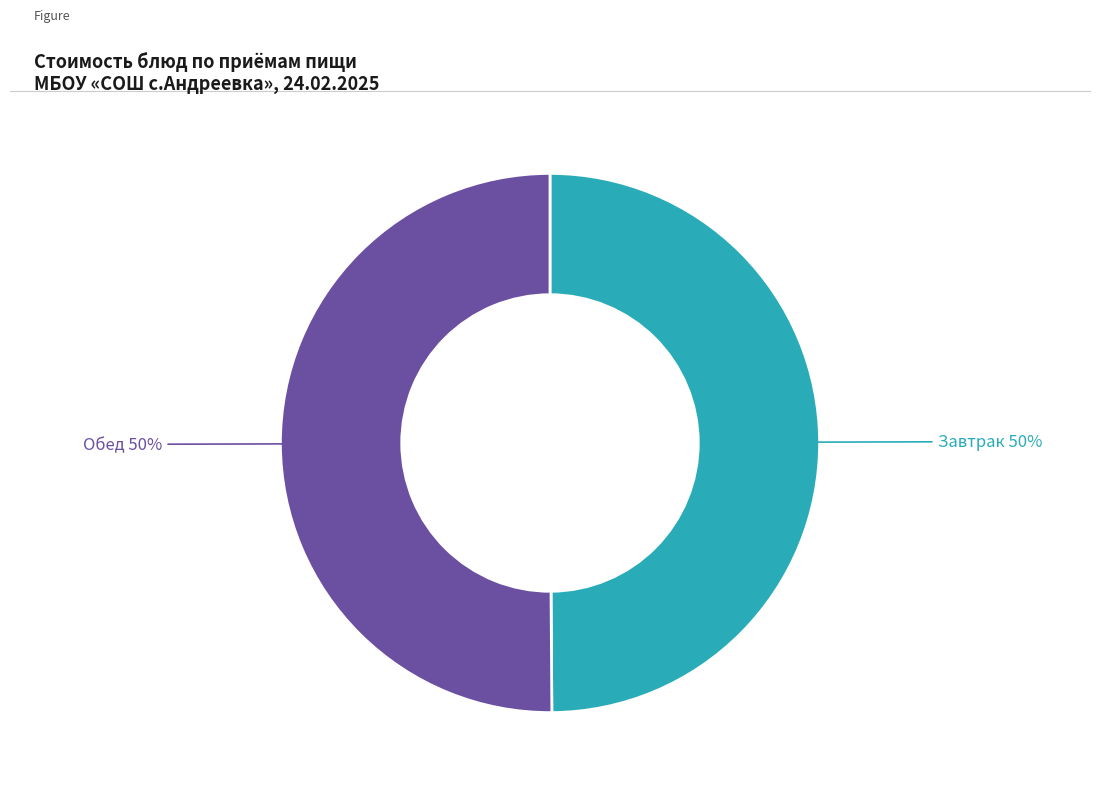

To the nearest percent, what is the average slice percentage?

50%